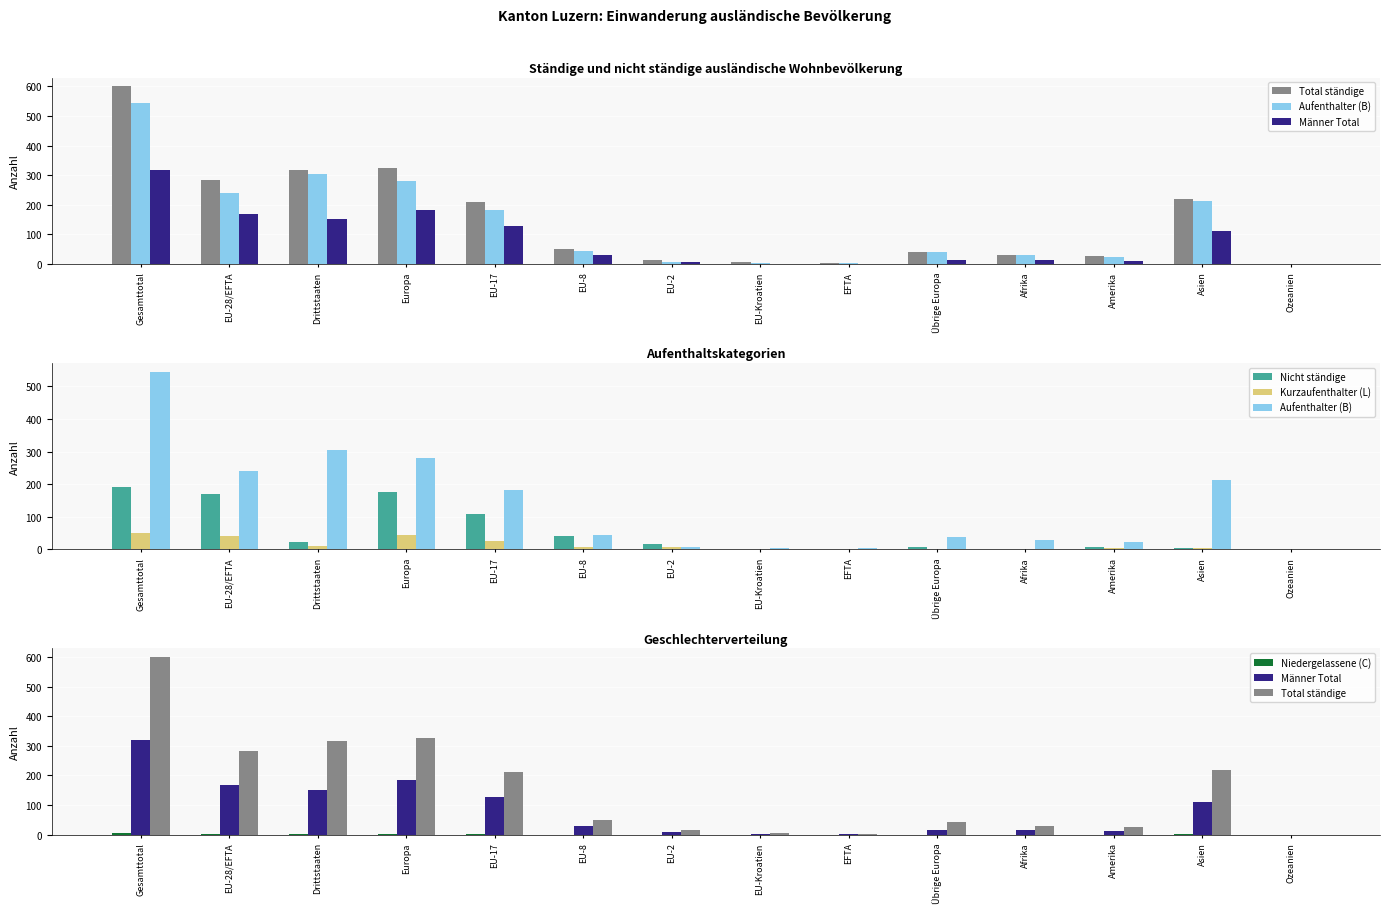

At which label does Nicht ständige first exceed 16?

Gesamttotal